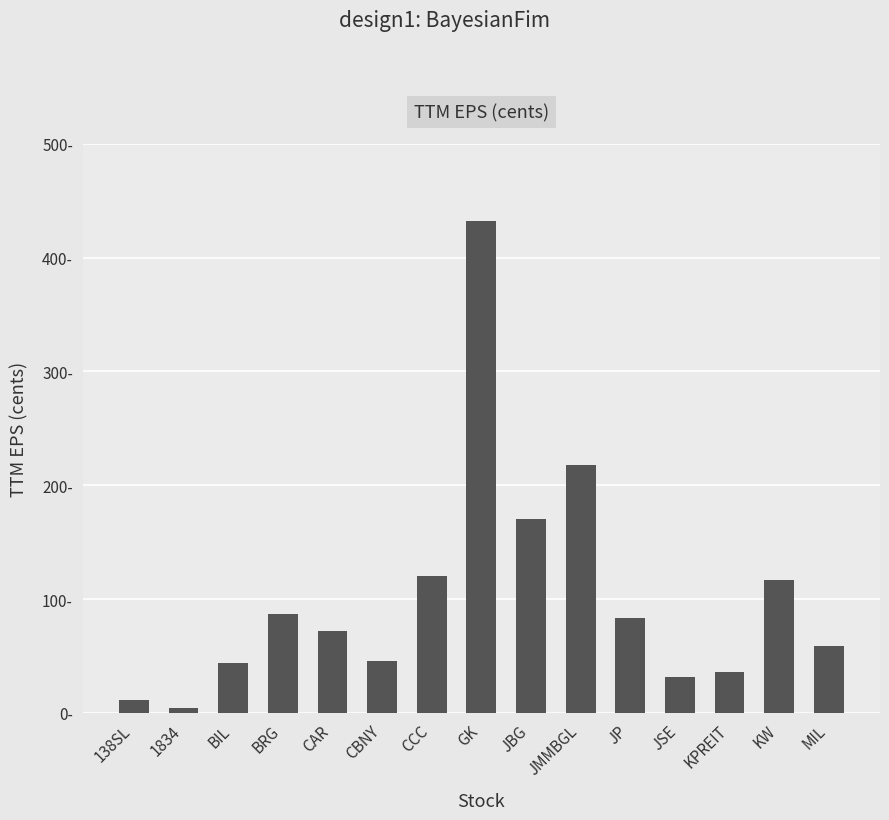

Read the value at JBG.

170.1